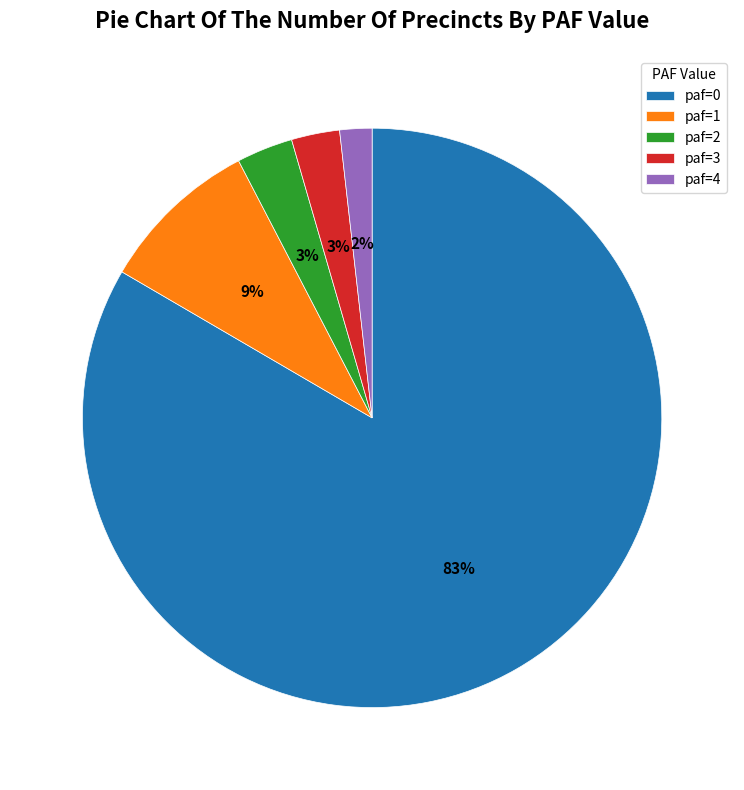

To the nearest percent, what is the difference between the paf=1 and paf=4 slice percentages?

7%